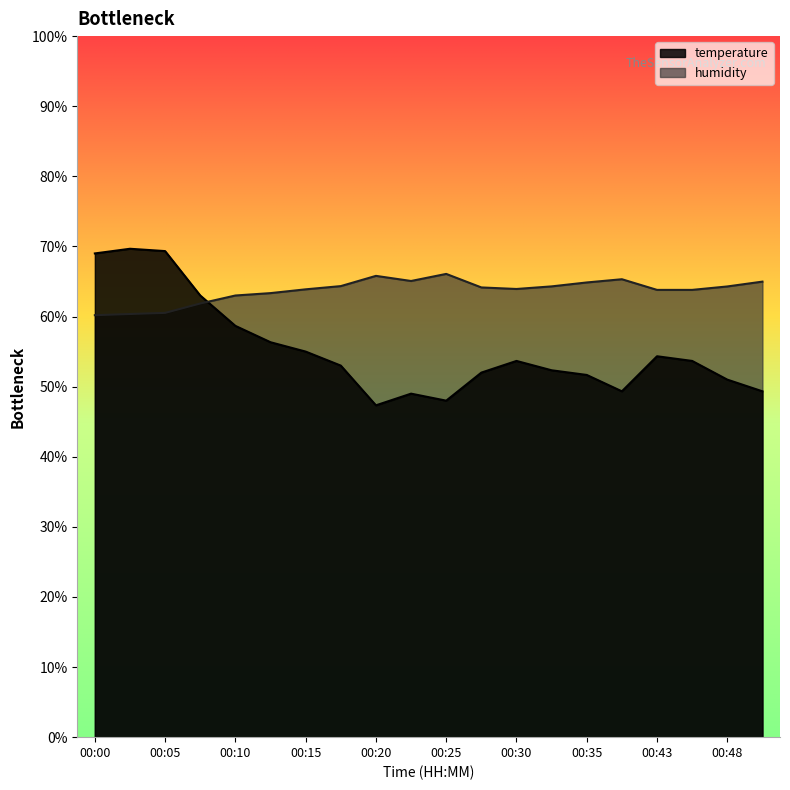

What is the difference between the maximum and minimum values in the temperature series?

22.3